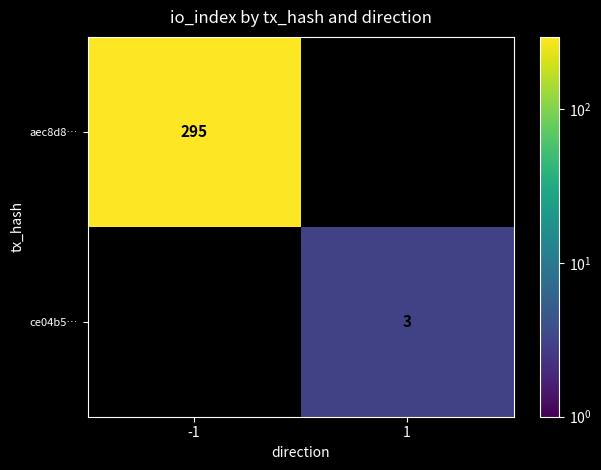

The aec8d8… series shows 448 at -1. True or false?

False